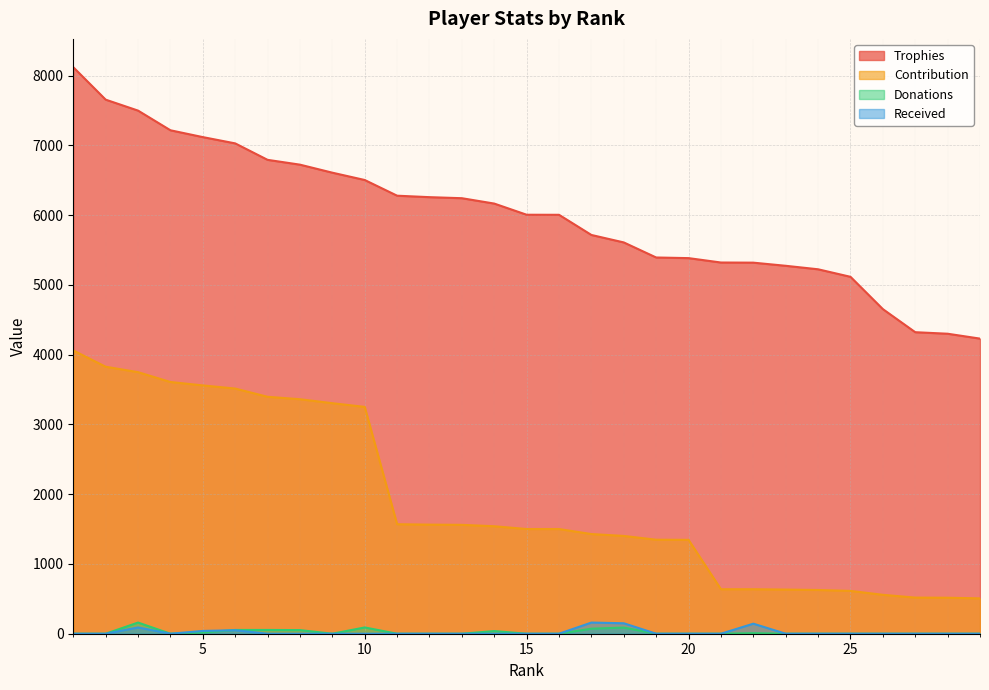

True or false: Trophies and Received intersect in this chart.

False